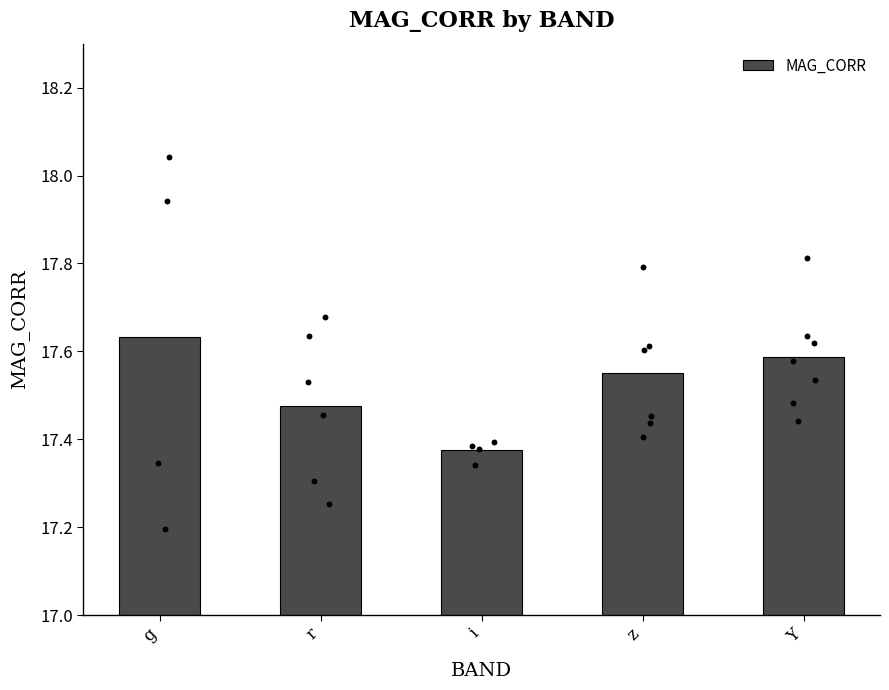

What is the change in value from g to r?

-0.2